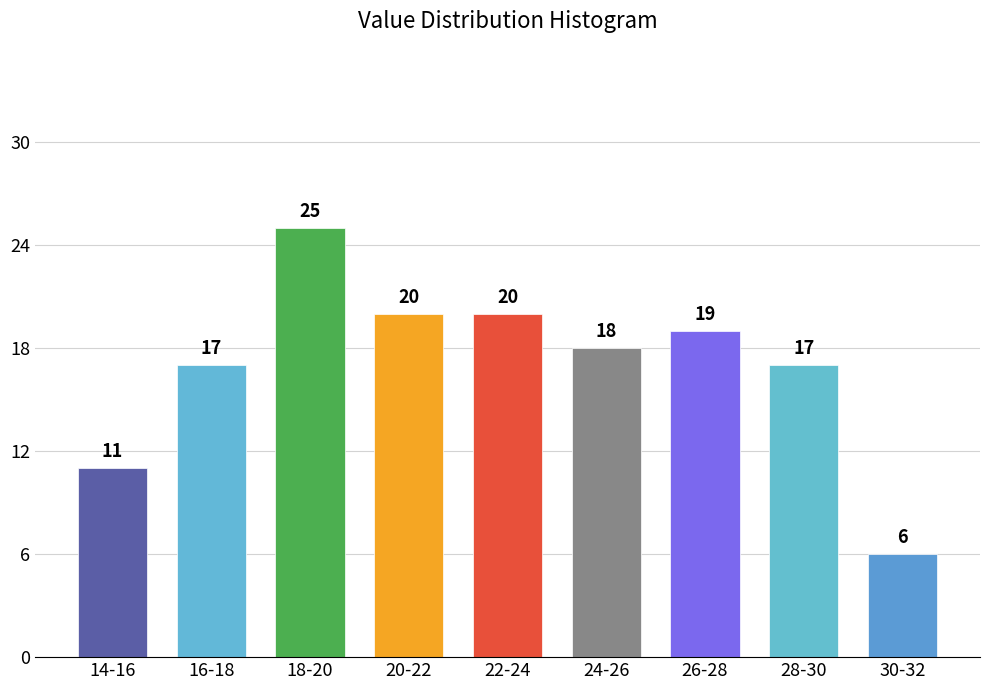

Reading left to right, extract all data points from this chart.

11	17	25	20	20	18	19	17	6